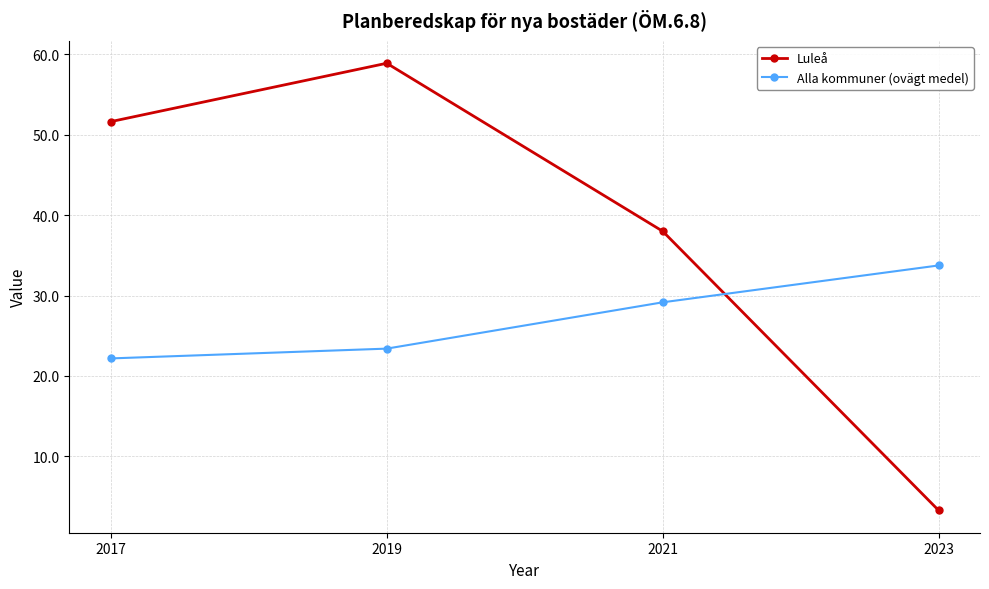

The value of Luleå at 2017 is 51.6. True or false?

True